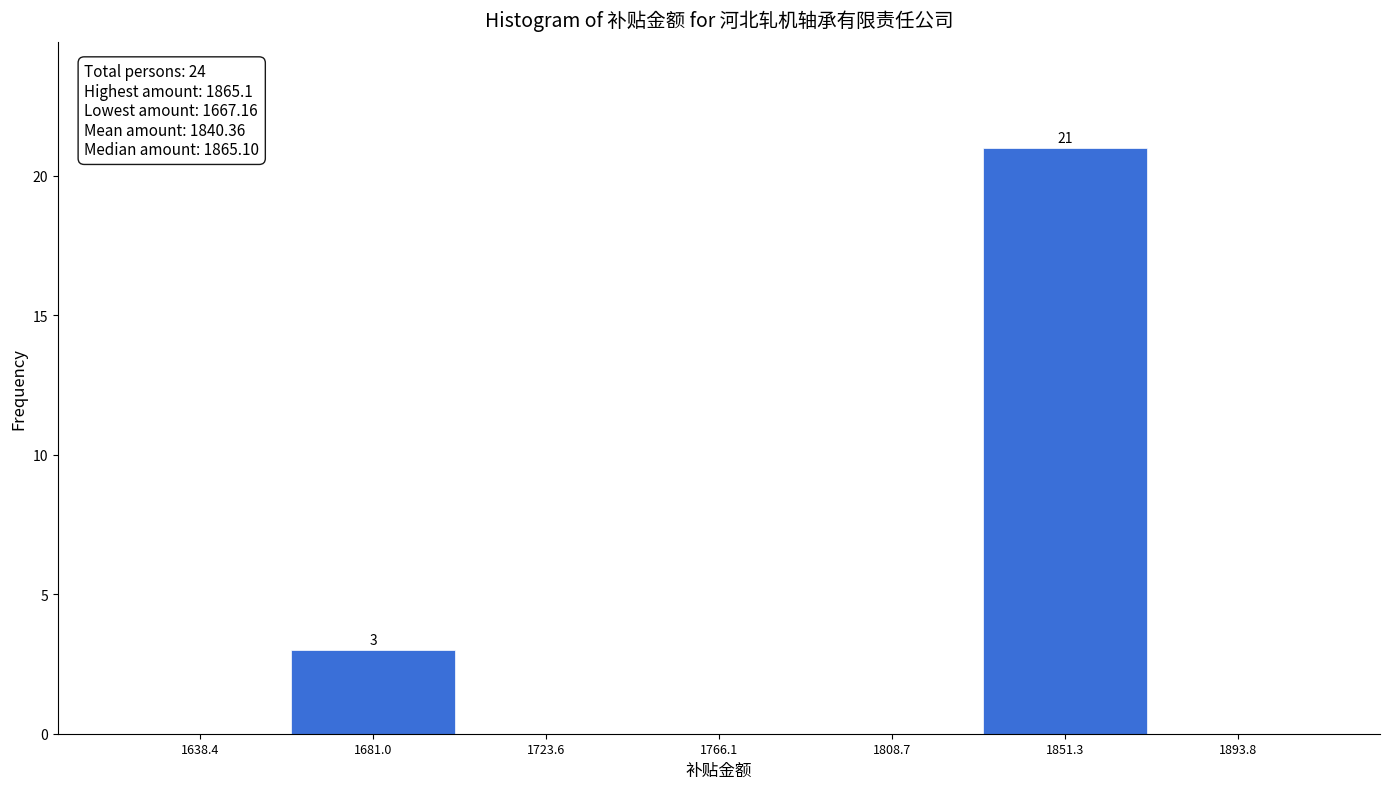

Which range on the x-axis has the tallest bar?

1830 to 1875